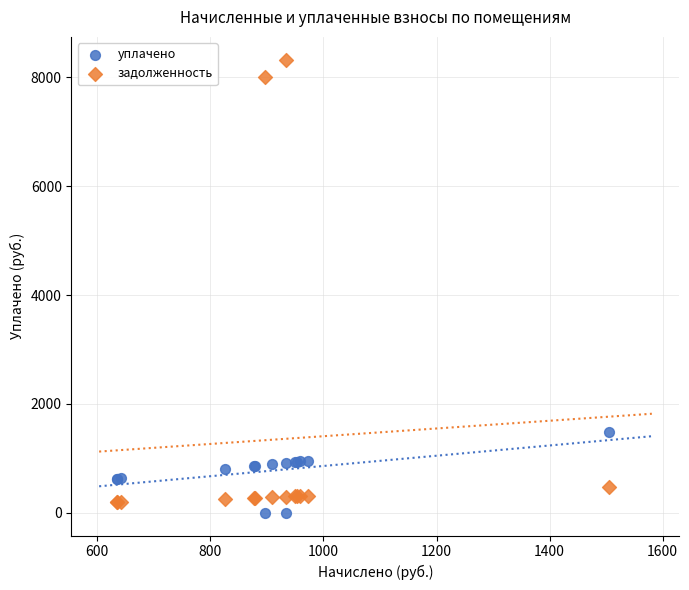

In the задолженность series, what Y value is closest to 4265?

8000.3